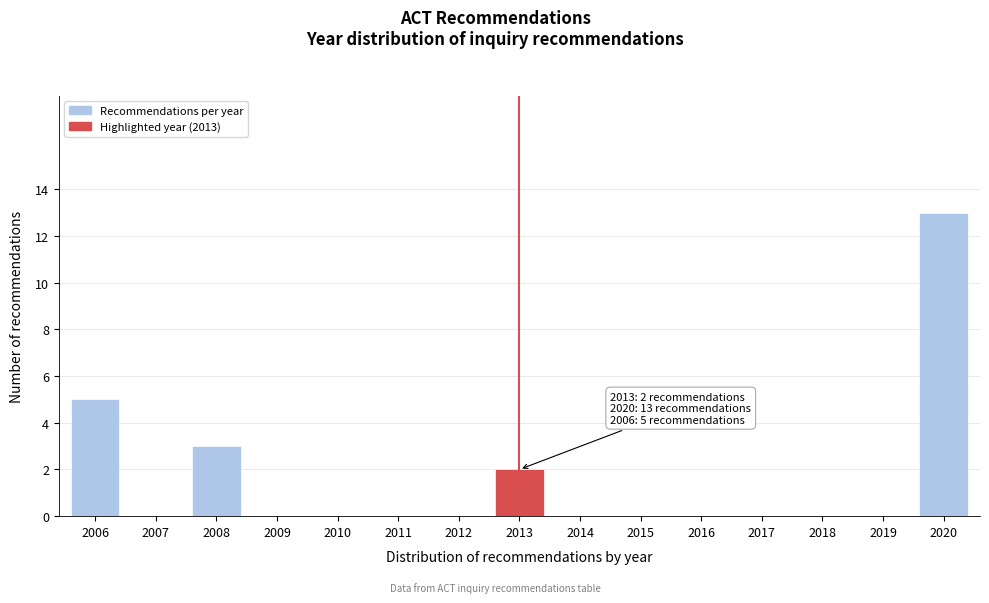

Reading left to right, transcribe all the data shown in this chart.

2006=5	2007=0	2008=3	2009=0	2010=0	2011=0	2012=0	2013=2	2014=0	2015=0	2016=0	2017=0	2018=0	2019=0	2020=13